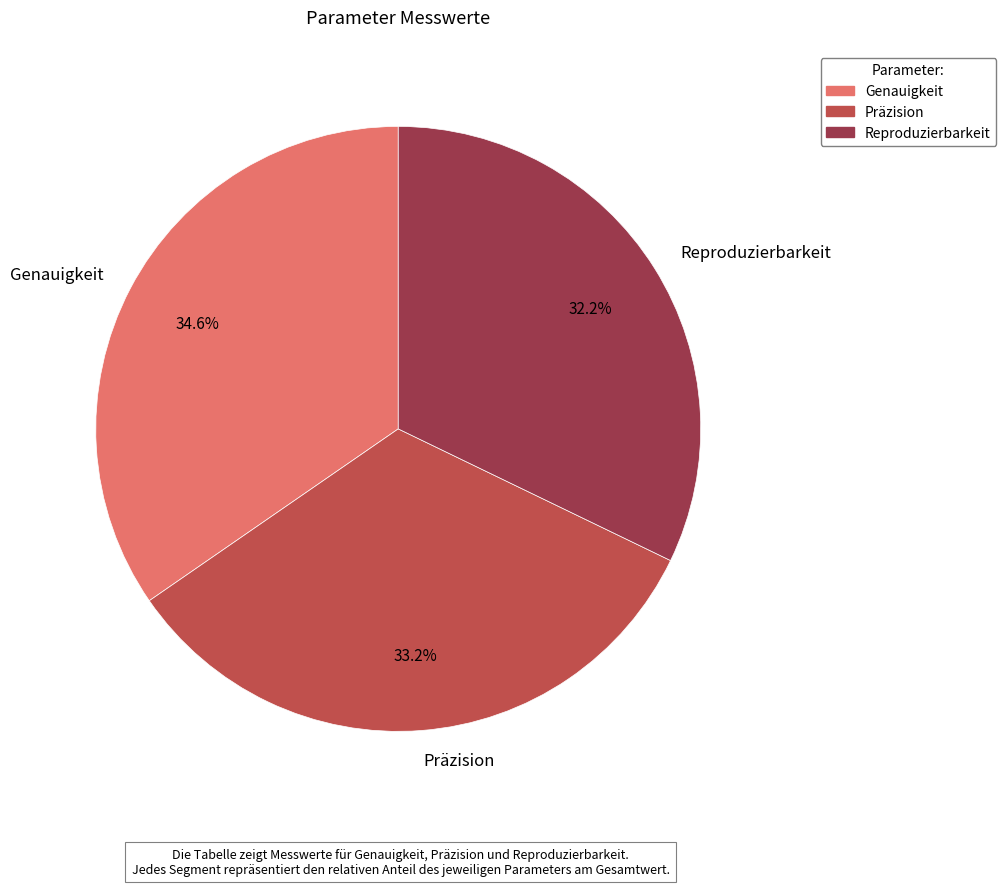

Rank the categories by value from lowest to highest.

Reproduzierbarkeit, Präzision, Genauigkeit